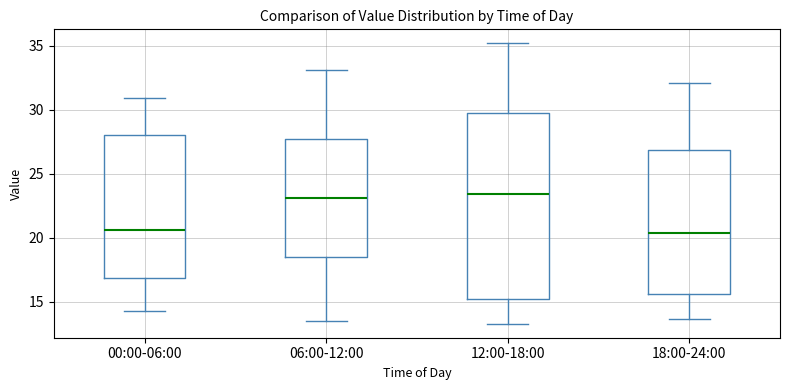

Where is the lower edge of the box for 00:00-06:00 on the y-axis? The values are not printed on the chart, so give them approximately, as read against the axis.

17.0